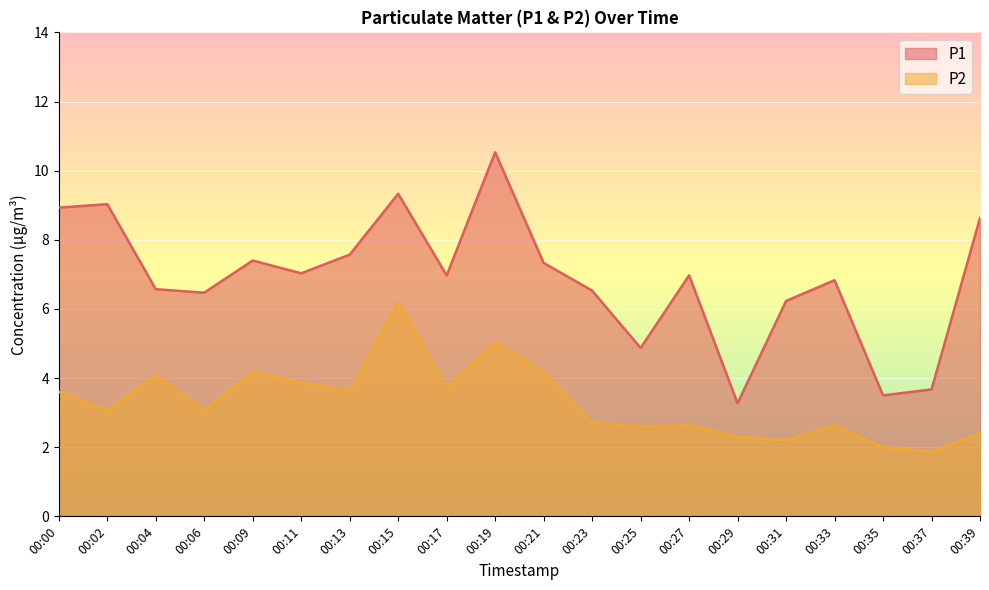

At which category does P1 reach its first local peak?

00:02